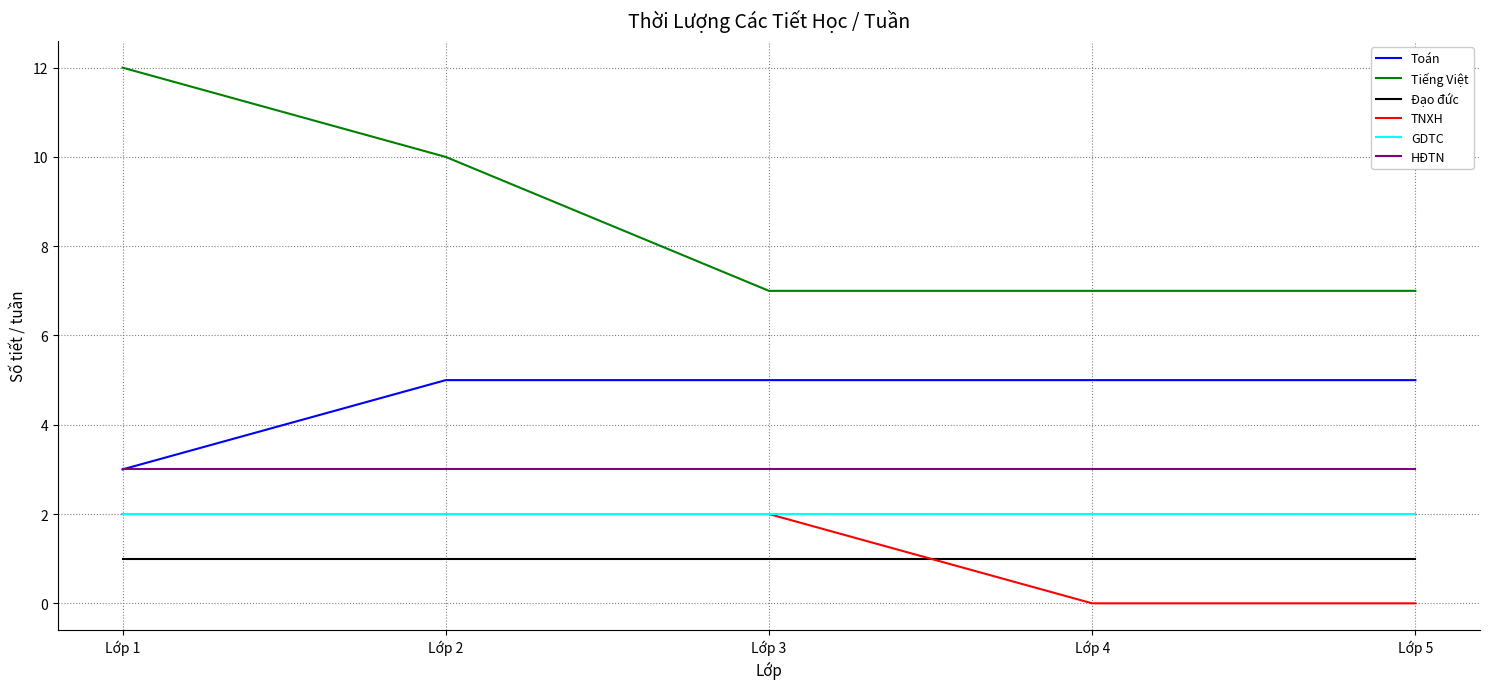

At Lớp 5, list the series in order from smallest to largest.

TNXH, Đạo đức, GDTC, HĐTN, Toán, Tiếng Việt